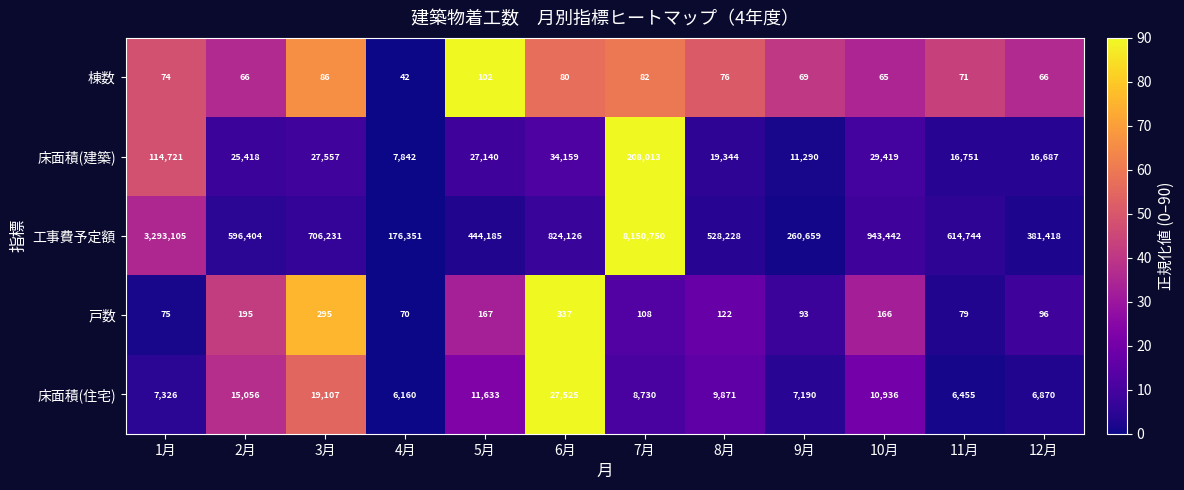

Where does the 床面積(建築) series first go above 27140?

1月